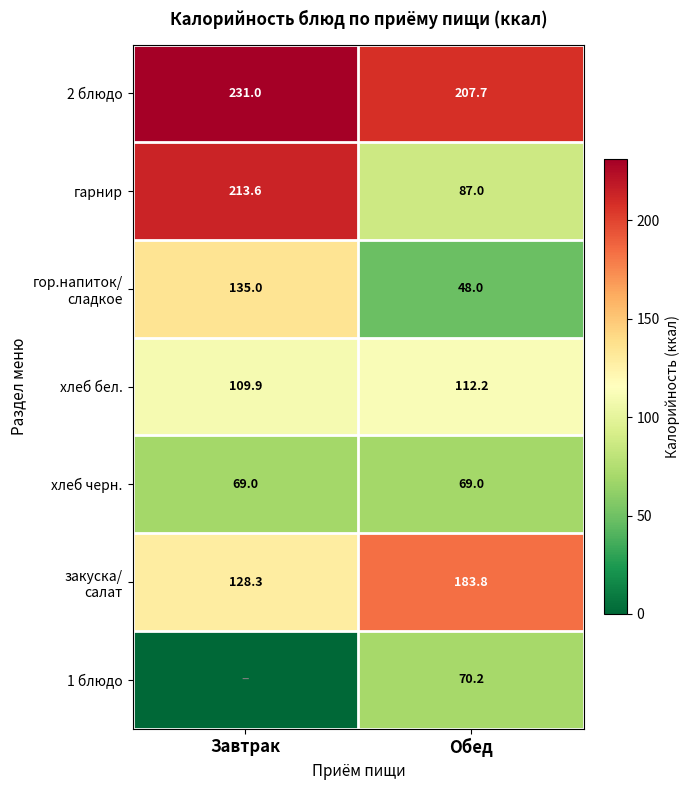

What is the approximate value of 2 блюдо at Обед?

207.7